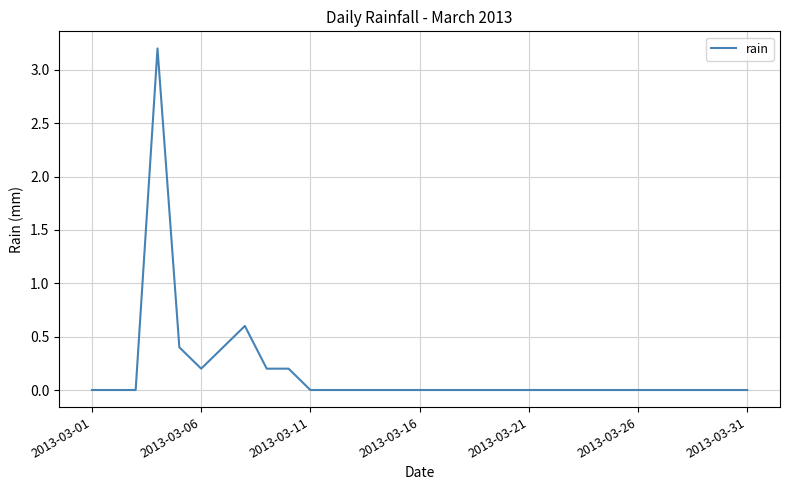

Reading left to right, list all the values displayed in this chart.

0.0	0.0	0.0	3.2	0.4	0.2	0.4	0.6	0.2	0.2	0.0	0.0	0.0	0.0	0.0	0.0	0.0	0.0	0.0	0.0	0.0	0.0	0.0	0.0	0.0	0.0	0.0	0.0	0.0	0.0	0.0